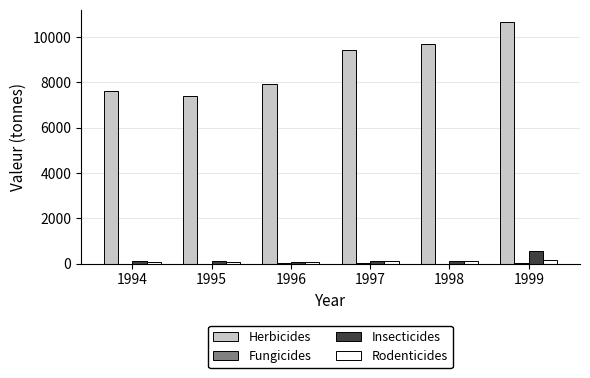

What is the average value of the Rodenticides series?

100.6